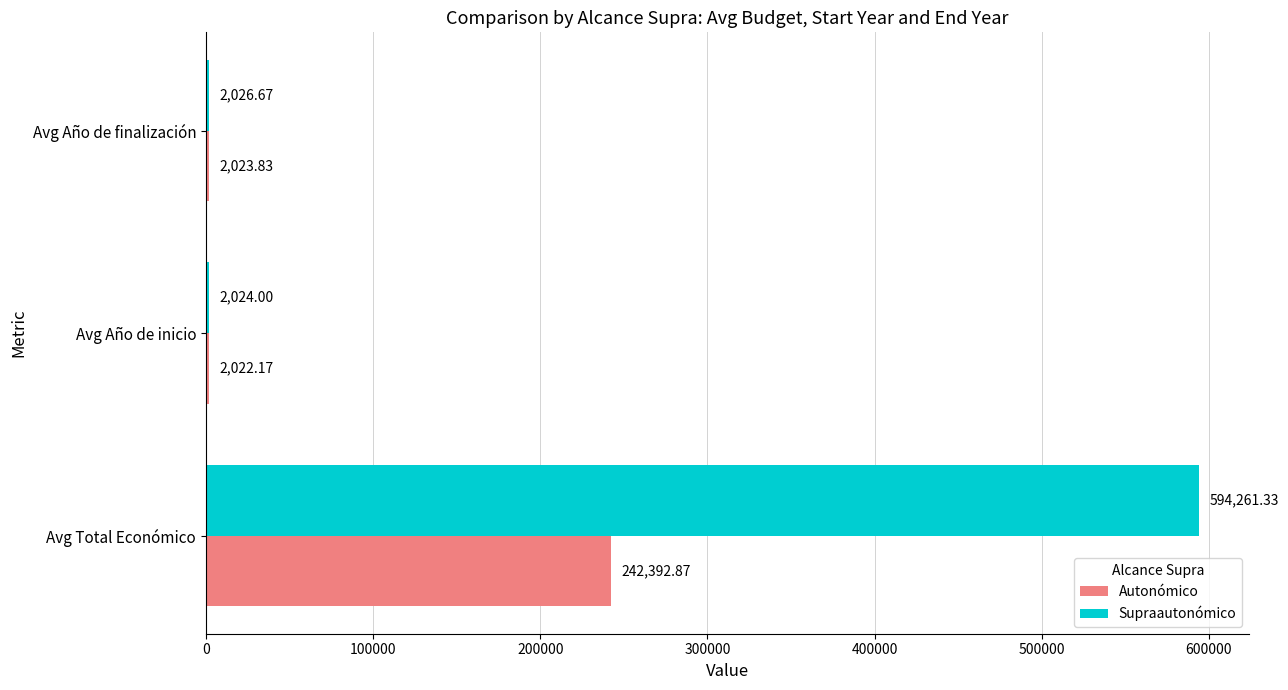

What is the sum of all Autonómico values?

246438.9